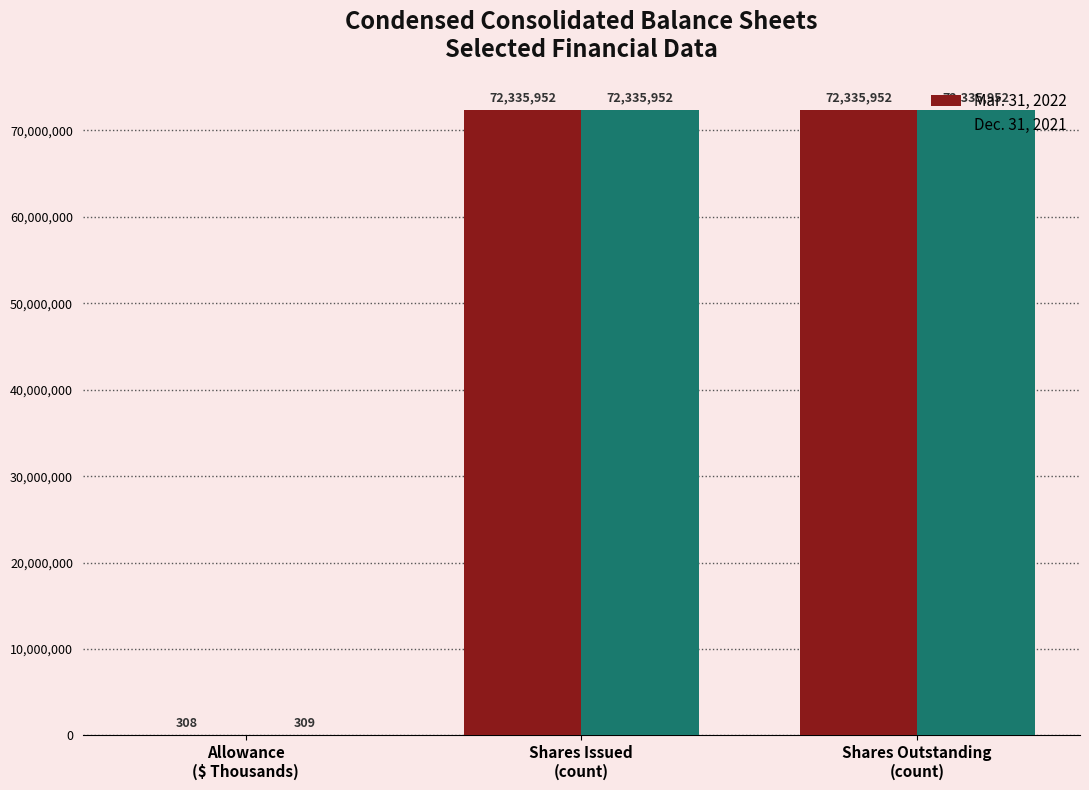

Reading left to right, extract all data points from this chart.

Mar. 31, 2022: 308	72335952	72335952
Dec. 31, 2021: 309	72335952	72335952